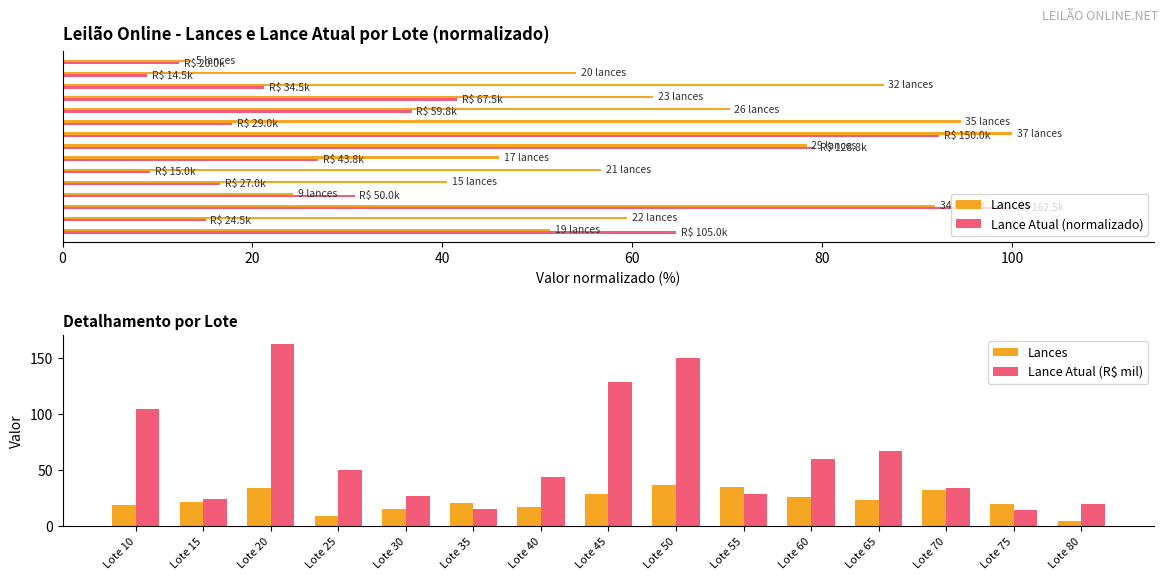

At how many categories does at least one series exceed 53?

6